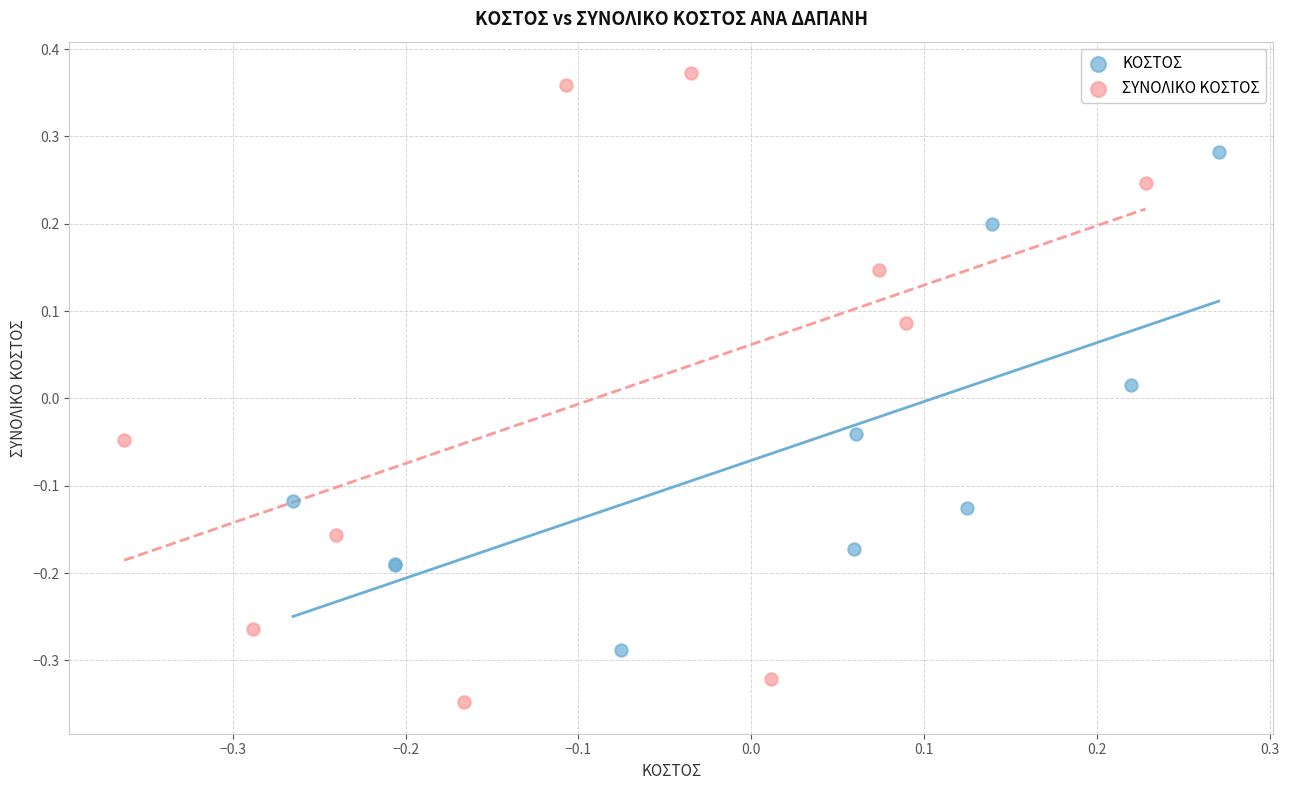

Which series contains the highest Y value?

ΣΥΝΟΛΙΚΟ ΚΟΣΤΟΣ